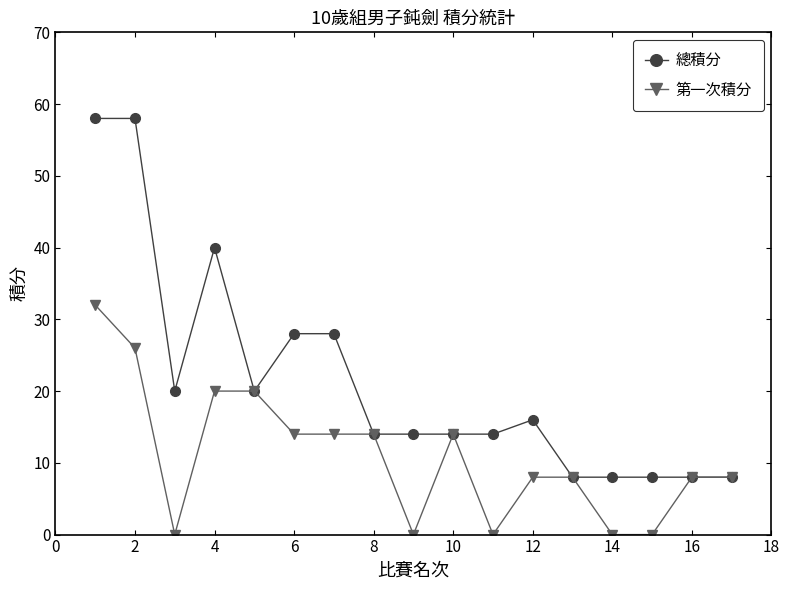

Which series has the largest range (max minus min)?

總積分